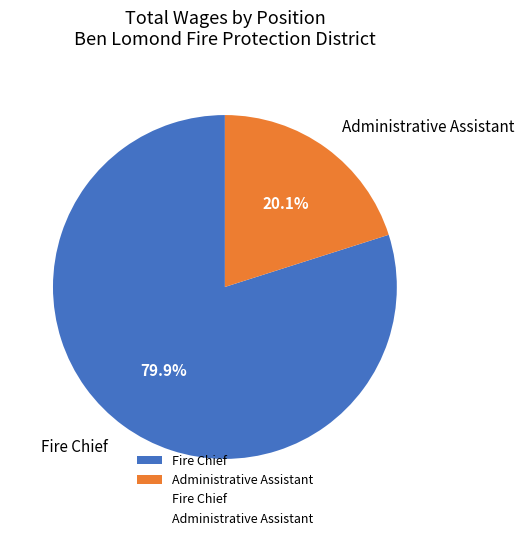

Is Administrative Assistant the majority of the pie?

No